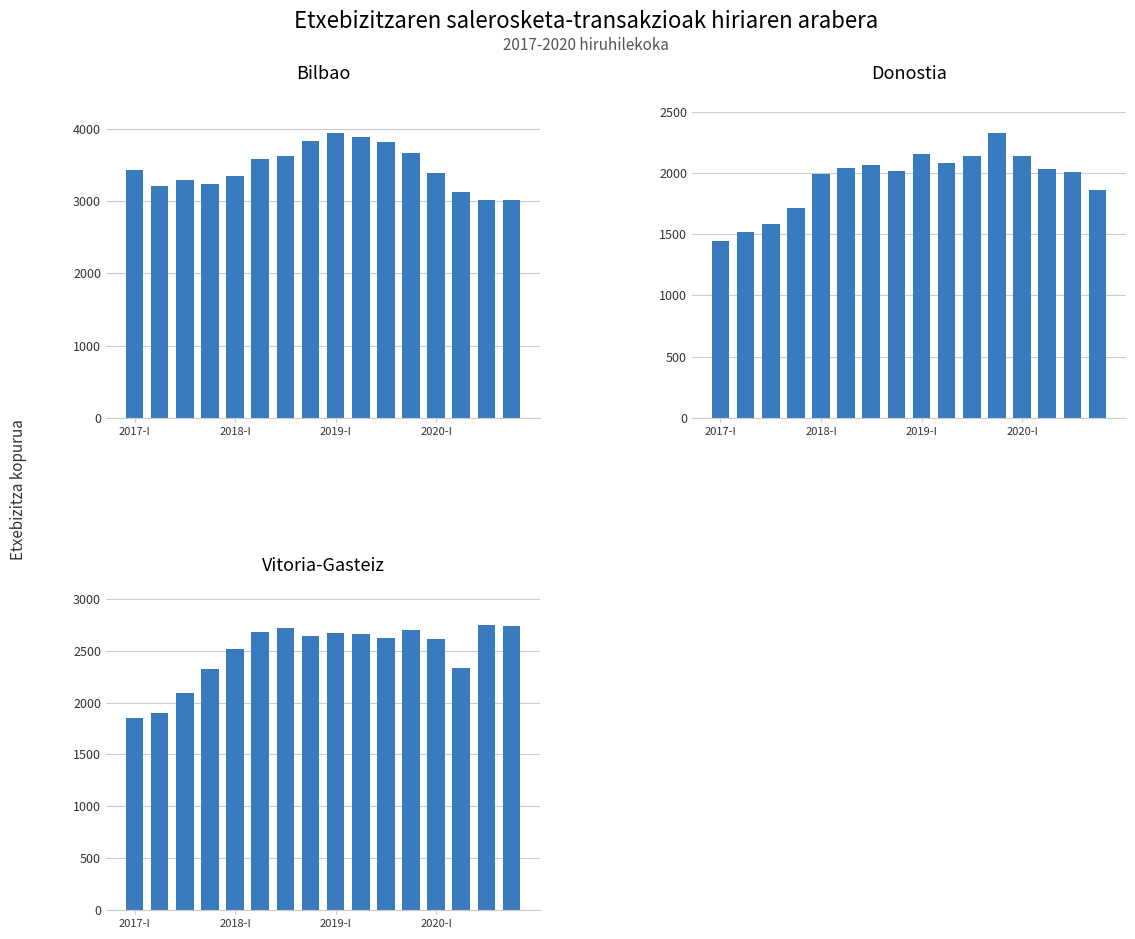

What value does the Bilbao series have at 11, to the nearest 10?

3660